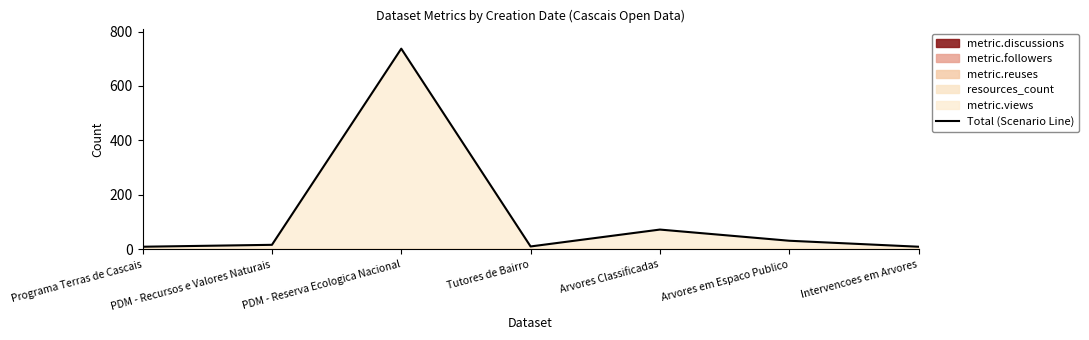

True or false: there are more than 0 points higher than both neighbors.

True